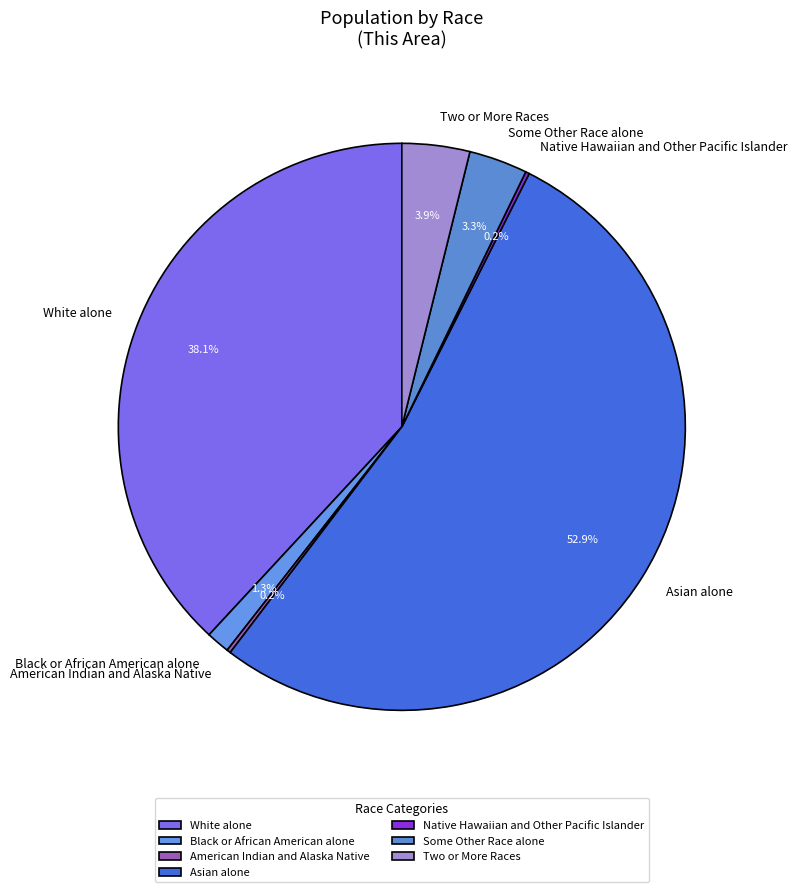

Which has a higher value, White alone or Black or African American alone?

White alone